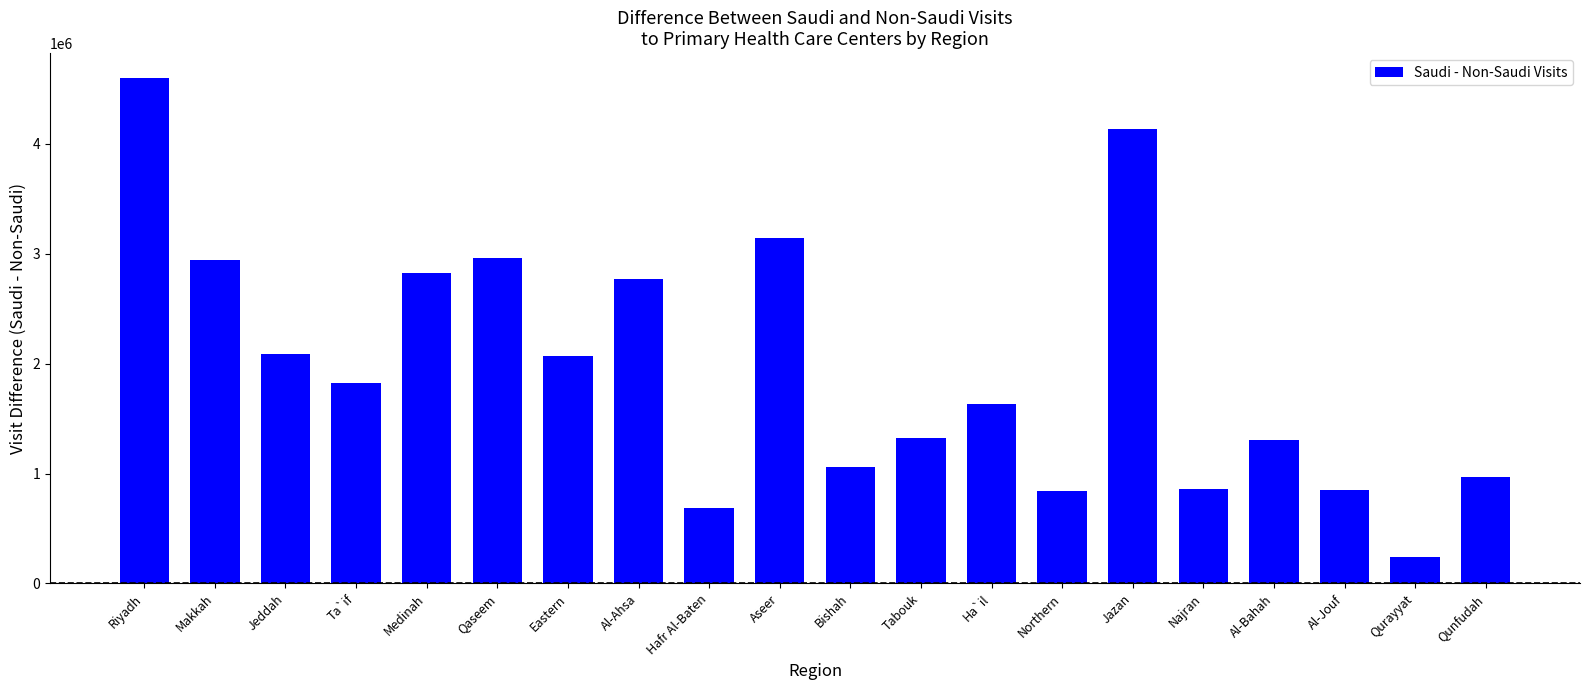

What is the difference between the maximum and second lowest values?

3909328